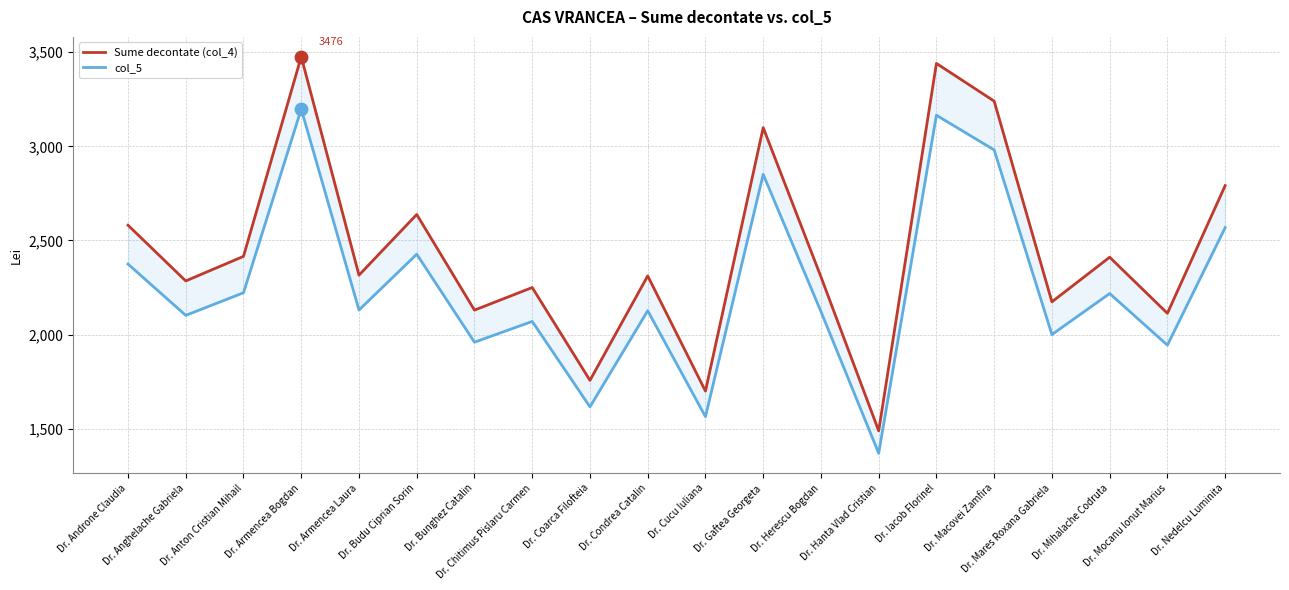

Which series has the largest Y range (max minus min)?

Sume decontate (col_4)